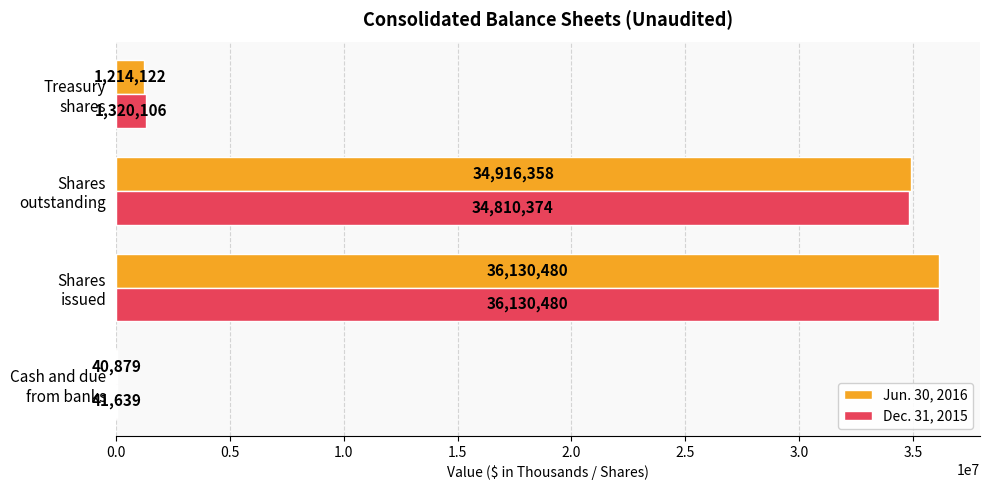

Which series has the largest total across all categories?

Dec. 31, 2015